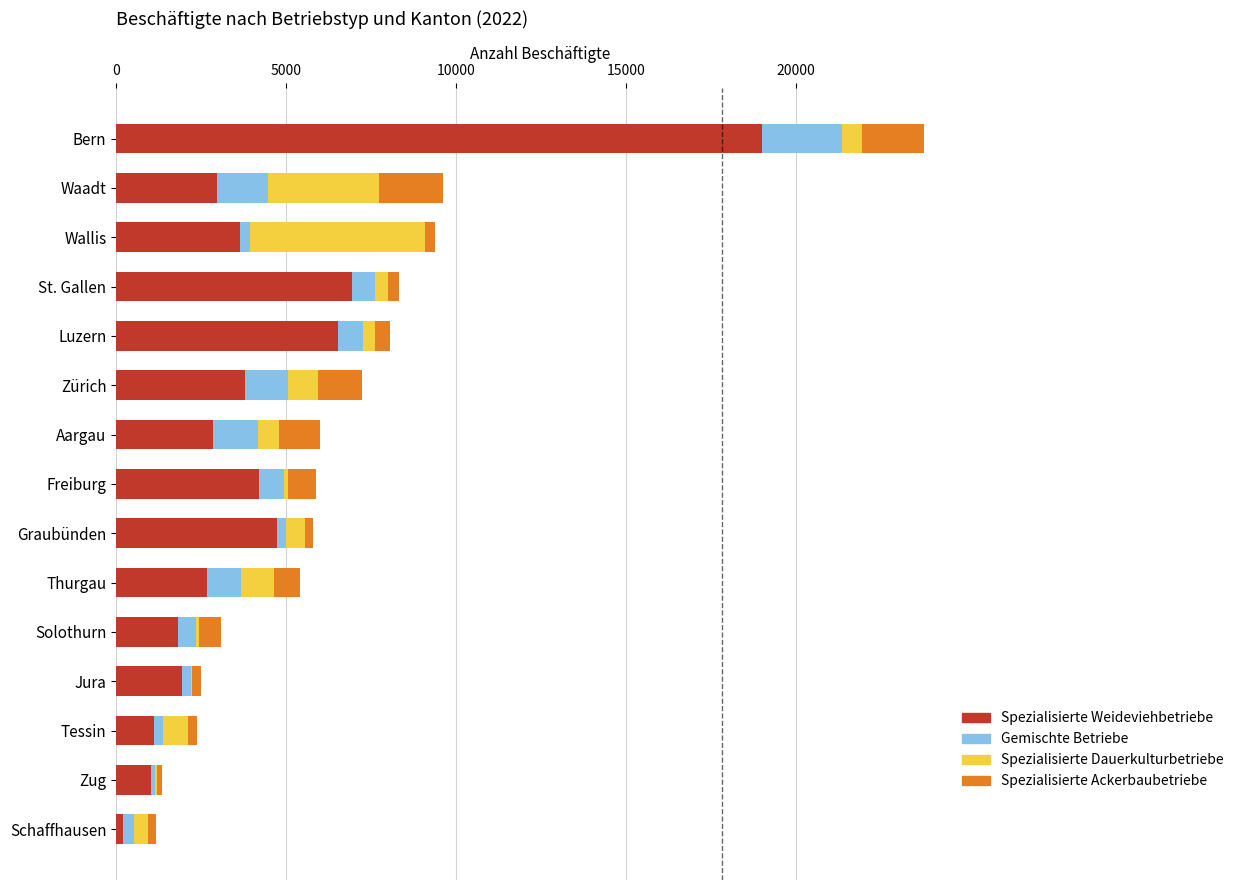

The value of Spezialisierte Weideviehbetriebe at Wallis is 3627. True or false?

True